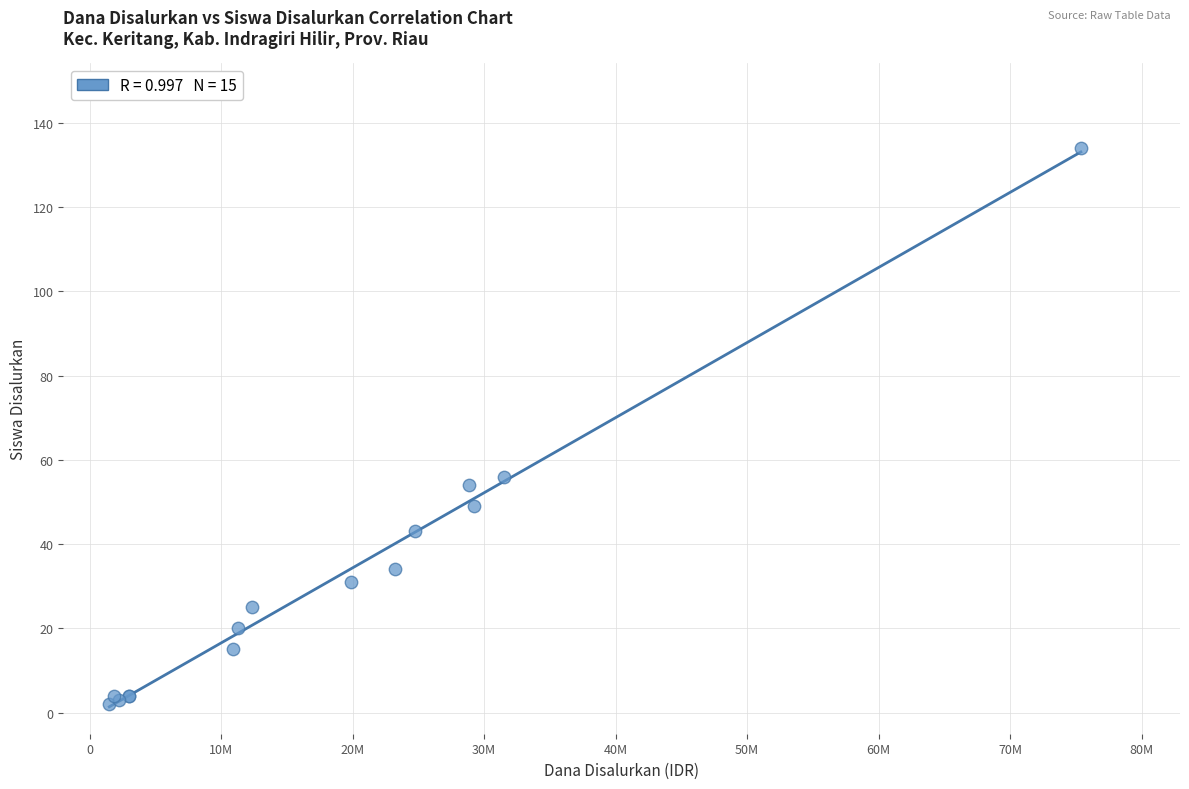

What Y value in the scatter plot is closest to 68?

56